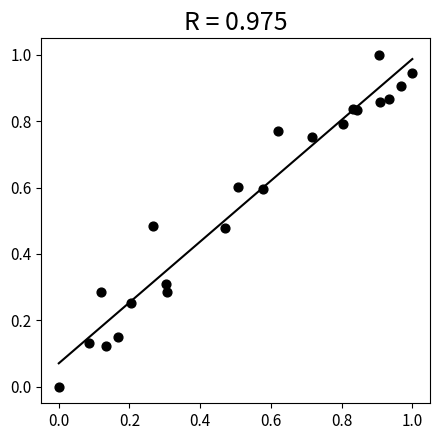

What is the range of Y values (max minus min)?

1.0